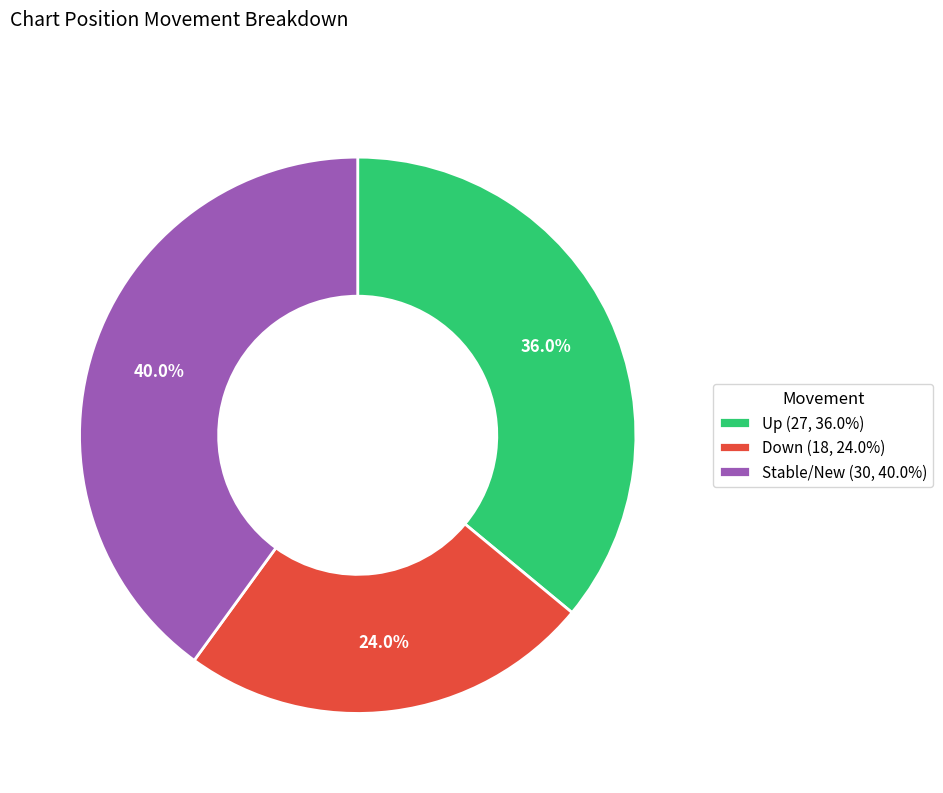

What is the ratio of the value at Stable/New (30, 40.0%) to the value at Up (27, 36.0%)?

1.1